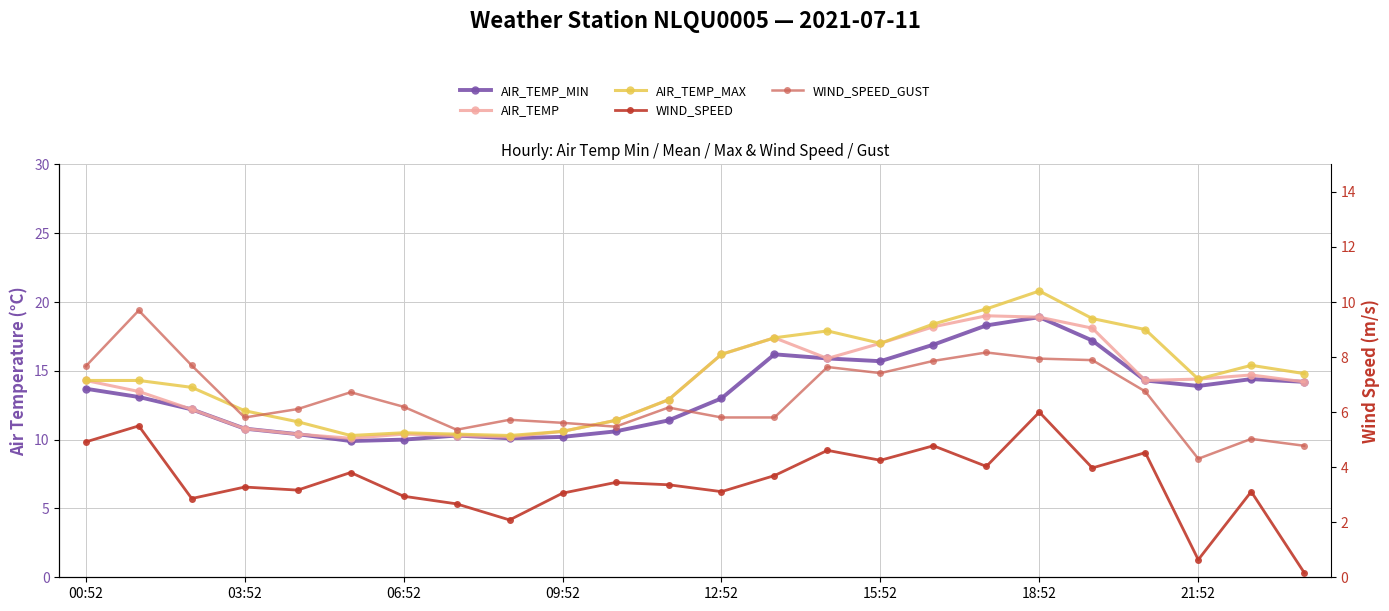

Reading left to right, list all the values displayed in this chart.

AIR_TEMP_MIN: 13.7	13.1	12.2	10.8	10.4	9.9	10.0	10.3	10.1	10.2	10.6	11.4	13.0	16.2	15.9	15.7	16.9	18.3	18.9	17.2	14.3	13.9	14.4	14.2
AIR_TEMP: 14.3	13.5	12.2	10.8	10.4	10.1	10.4	10.3	10.2	10.6	11.4	12.9	16.2	17.4	15.9	17.0	18.2	19.0	18.9	18.1	14.3	14.4	14.7	14.2
AIR_TEMP_MAX: 14.3	14.3	13.8	12.1	11.3	10.3	10.5	10.4	10.3	10.6	11.4	12.9	16.2	17.4	17.9	17.0	18.4	19.5	20.8	18.8	18.0	14.4	15.4	14.8
WIND_SPEED: 4.9	5.5	2.9	3.3	3.2	3.8	2.9	2.7	2.1	3.1	3.4	3.4	3.1	3.7	4.6	4.2	4.8	4.0	6.0	4.0	4.5	0.6	3.1	0.2
WIND_SPEED_GUST: 7.7	9.7	7.7	5.8	6.1	6.7	6.2	5.4	5.7	5.6	5.5	6.2	5.8	5.8	7.6	7.4	7.9	8.2	7.9	7.9	6.8	4.3	5.0	4.8